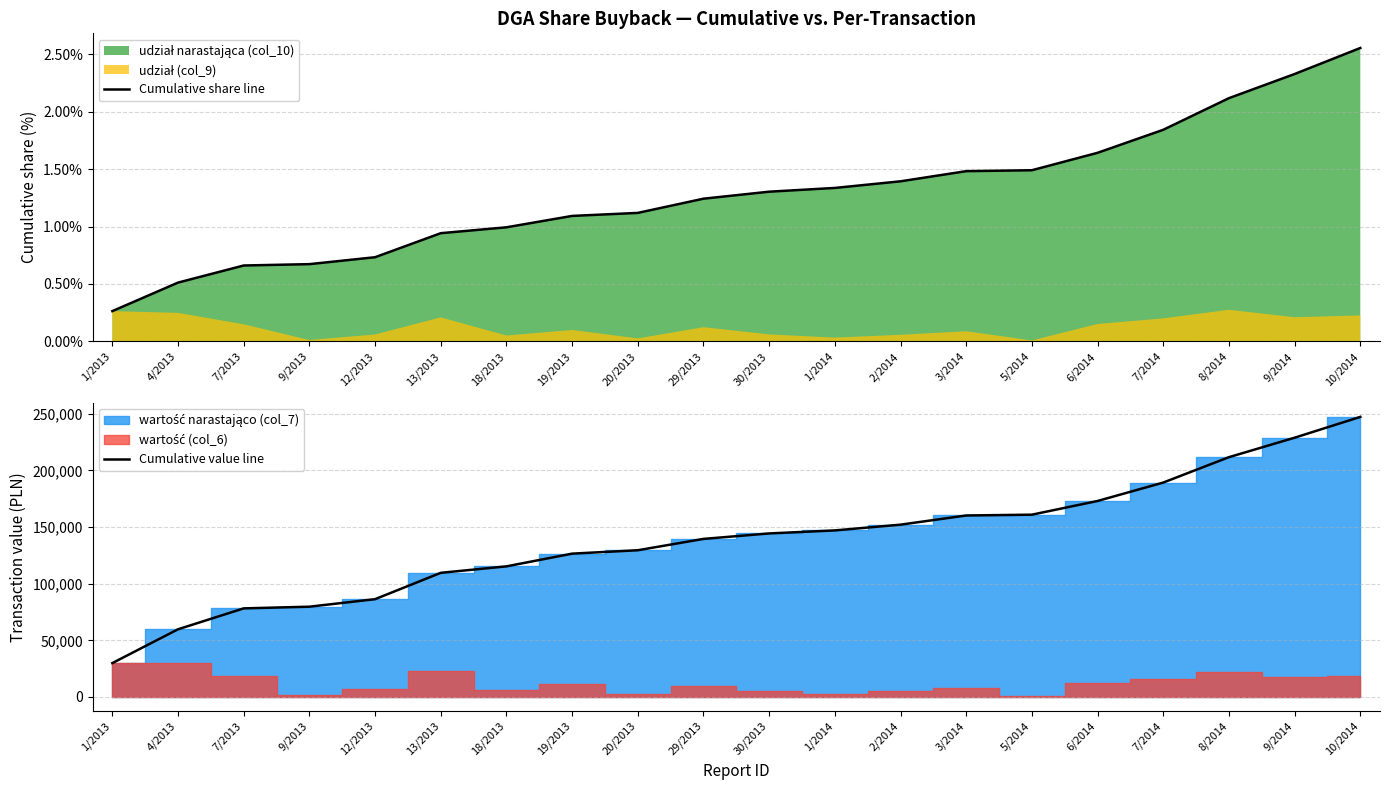

Rank the categories by Cumulative value line value from highest to lowest.

10/2014, 9/2014, 8/2014, 7/2014, 6/2014, 5/2014, 3/2014, 2/2014, 1/2014, 30/2013, 29/2013, 20/2013, 19/2013, 18/2013, 13/2013, 12/2013, 9/2013, 7/2013, 4/2013, 1/2013